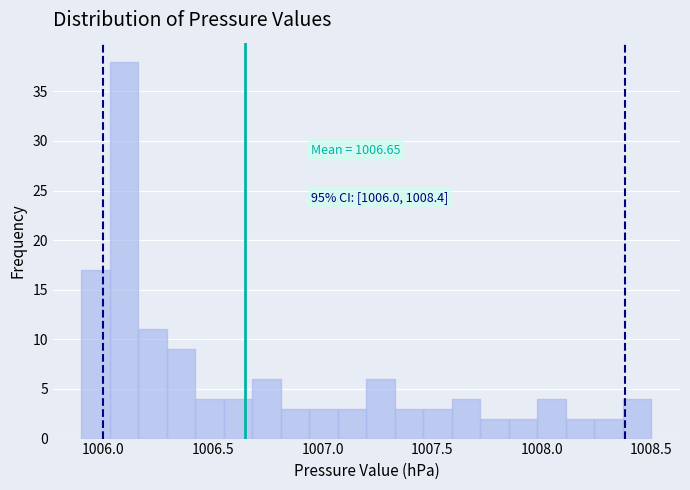

Around what value on the x-axis is the tallest bar? Give the approximate position of its centre, as read against the axis.

1006.10